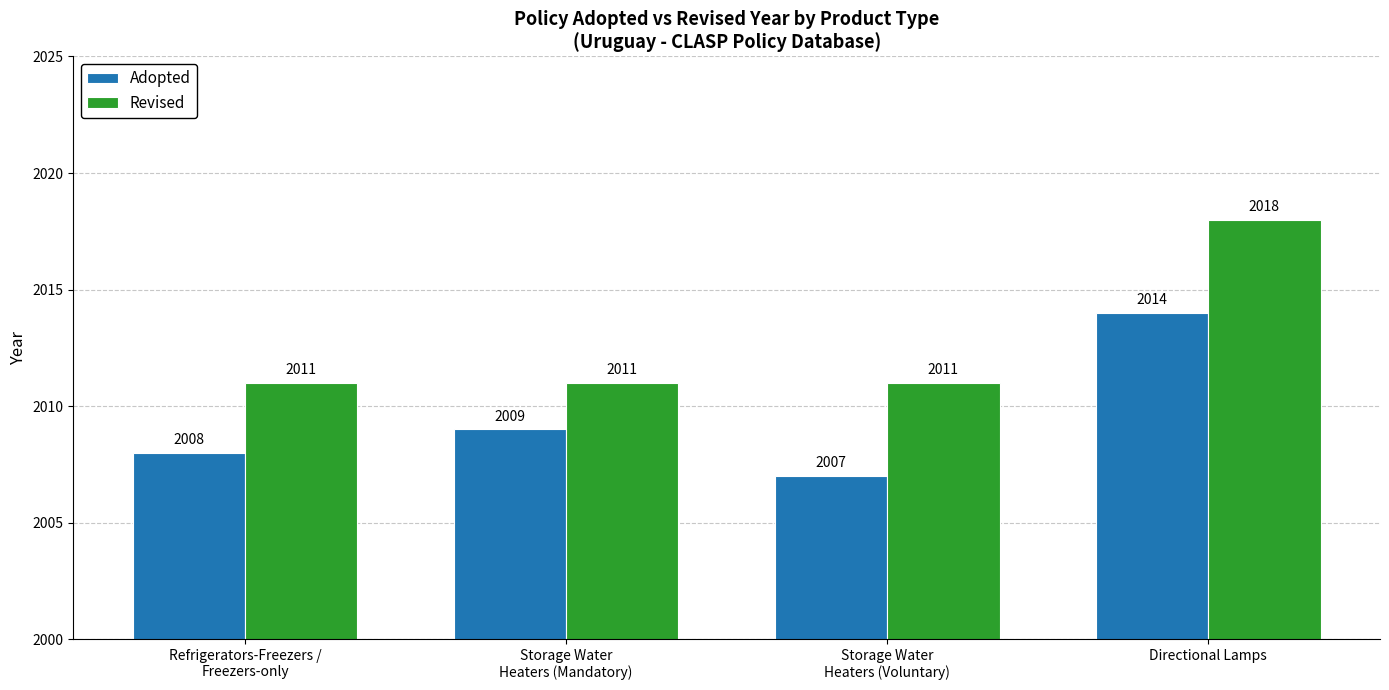

What is the label of the 3rd bar from the left?

Storage Water
Heaters (Voluntary)